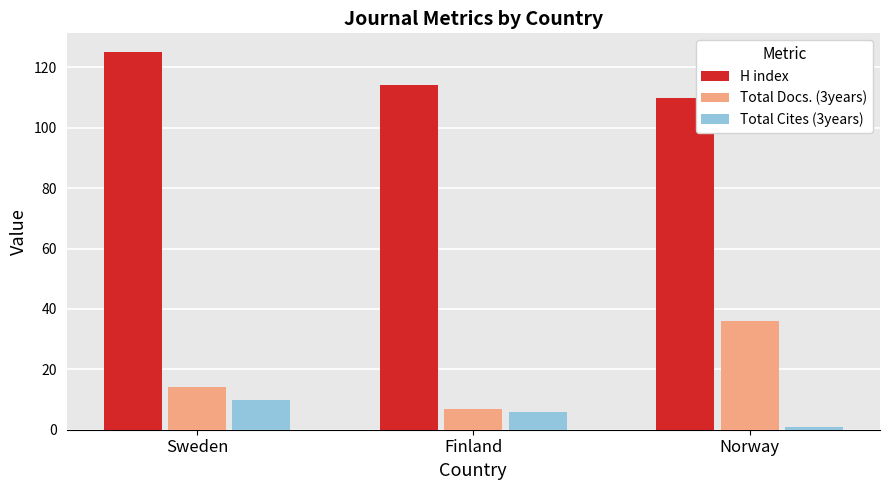

What is the average value of the Total Docs. (3years) series?

19